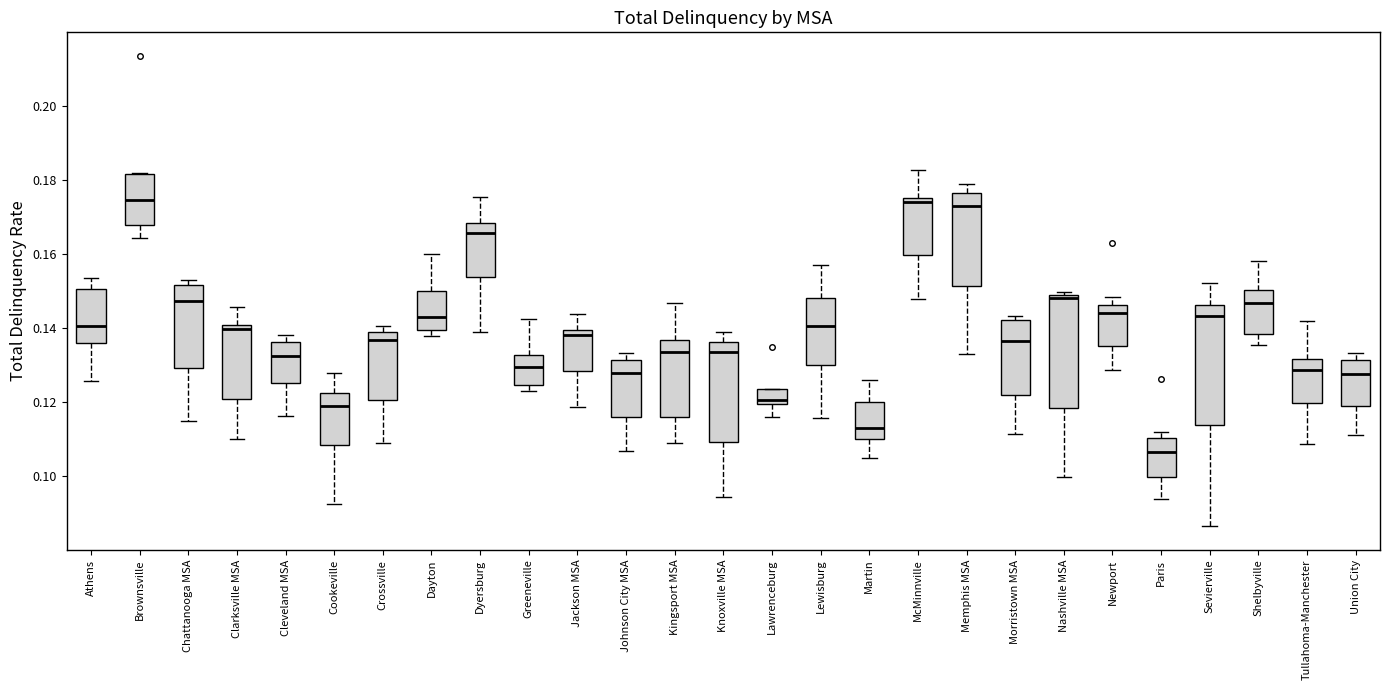

Reading left to right, transcribe this box plot: for each box, give where its median line is, the range the box spans, and where its two whiskers end, as read against the y-axis. The values are not printed on the chart, so give them approximately, as read against the axis.

Athens: median 0.140, box 0.136 to 0.150, whiskers 0.126 to 0.154
Brownsville: median 0.174, box 0.168 to 0.182, whiskers 0.164 to 0.182
Chattanooga MSA: median 0.148, box 0.130 to 0.152, whiskers 0.116 to 0.154
Clarksville MSA: median 0.140 (just below the box's upper edge), box 0.120 to 0.140, whiskers 0.110 to 0.146
Cleveland MSA: median 0.132, box 0.126 to 0.136, whiskers 0.116 to 0.138
Cookeville: median 0.118, box 0.108 to 0.122, whiskers 0.092 to 0.128
Crossville: median 0.136, box 0.120 to 0.138, whiskers 0.110 to 0.140
Dayton: median 0.144, box 0.140 to 0.150, whiskers 0.138 to 0.160
Dyersburg: median 0.166, box 0.154 to 0.168, whiskers 0.140 to 0.176
Greeneville: median 0.130, box 0.124 to 0.132, whiskers 0.122 to 0.142
Jackson MSA: median 0.138, box 0.128 to 0.140, whiskers 0.118 to 0.144
Johnson City MSA: median 0.128, box 0.116 to 0.132, whiskers 0.106 to 0.134
Kingsport MSA: median 0.134, box 0.116 to 0.136, whiskers 0.108 to 0.146
Knoxville MSA: median 0.134, box 0.110 to 0.136, whiskers 0.094 to 0.140
Lawrenceburg: median 0.120 (just above the box's lower edge), box 0.120 to 0.124, whiskers 0.116 to 0.124
Lewisburg: median 0.140, box 0.130 to 0.148, whiskers 0.116 to 0.156
Martin: median 0.114, box 0.110 to 0.120, whiskers 0.104 to 0.126
McMinnville: median 0.174, box 0.160 to 0.176, whiskers 0.148 to 0.182
Memphis MSA: median 0.172, box 0.152 to 0.176, whiskers 0.134 to 0.178
Morristown MSA: median 0.136, box 0.122 to 0.142, whiskers 0.112 to 0.144
Nashville MSA: median 0.148 (just below the box's upper edge), box 0.118 to 0.148, whiskers 0.100 to 0.150
Newport: median 0.144, box 0.136 to 0.146, whiskers 0.128 to 0.148
Paris: median 0.106, box 0.100 to 0.110, whiskers 0.094 to 0.112
Sevierville: median 0.144, box 0.114 to 0.146, whiskers 0.086 to 0.152
Shelbyville: median 0.146, box 0.138 to 0.150, whiskers 0.136 to 0.158
Tullahoma-Manchester: median 0.128, box 0.120 to 0.132, whiskers 0.108 to 0.142
Union City: median 0.128, box 0.118 to 0.132, whiskers 0.112 to 0.134